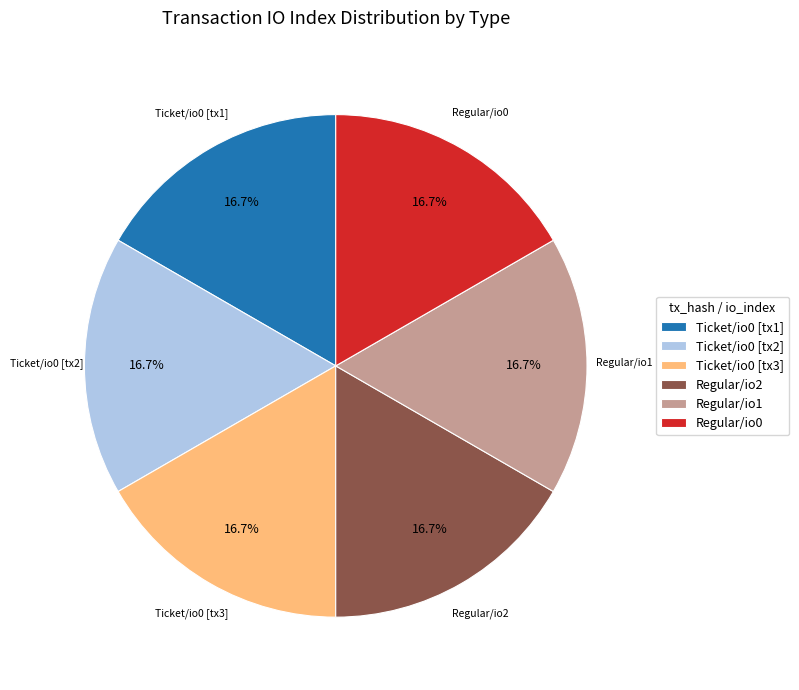

How many segments does this pie chart have?

6